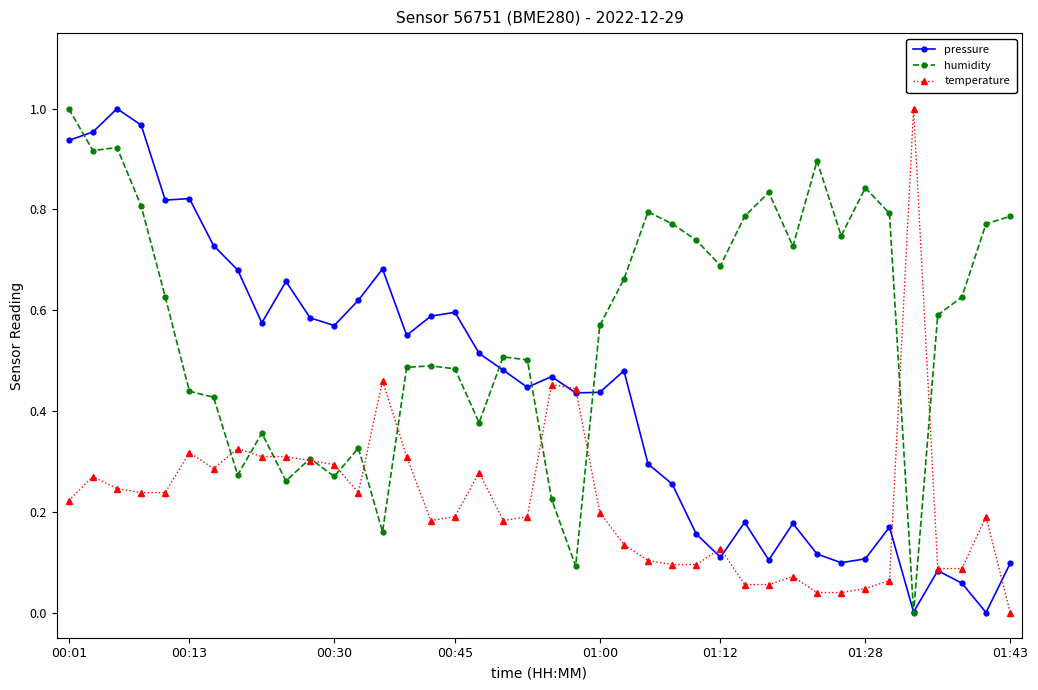

Rank the series by their average value, from highest to lowest.

humidity, pressure, temperature